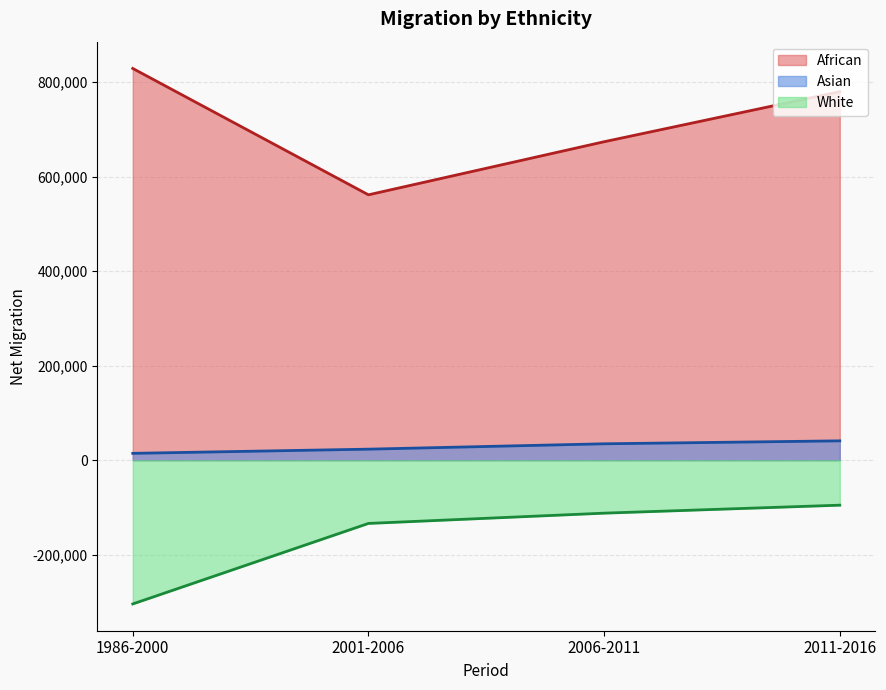

What is the label of the 2nd point from the left?

2001-2006